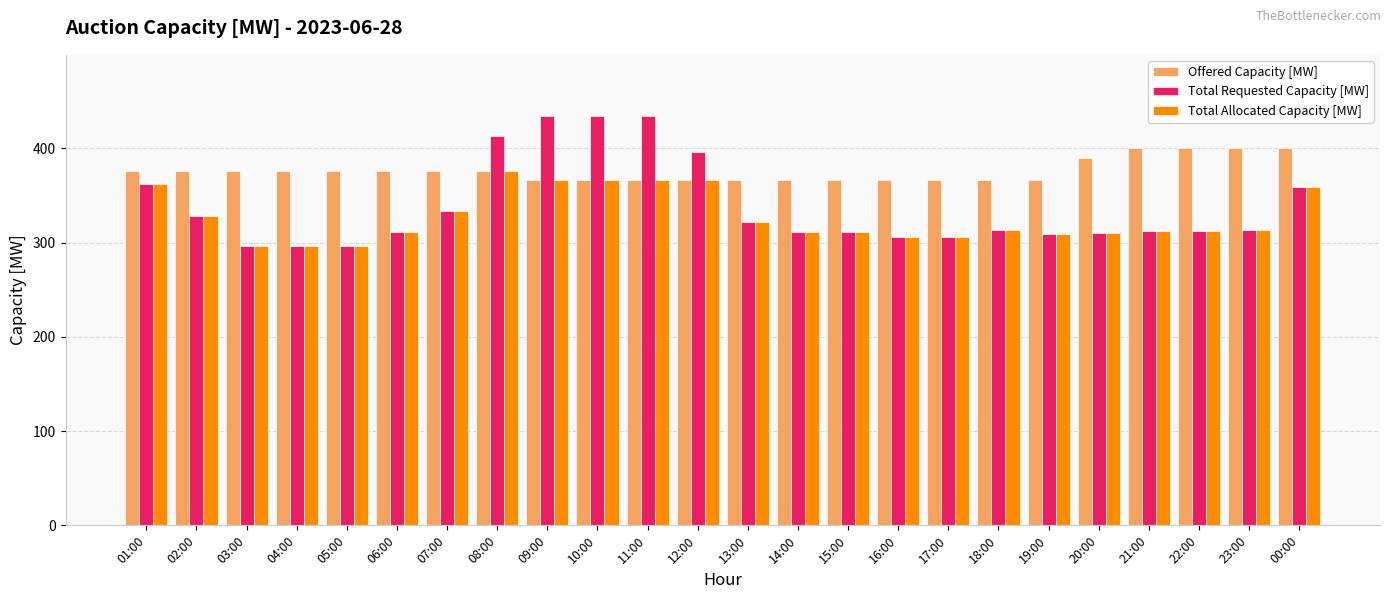

What is the sum of the Total Requested Capacity [MW] values at 20:00 and 08:00?

723